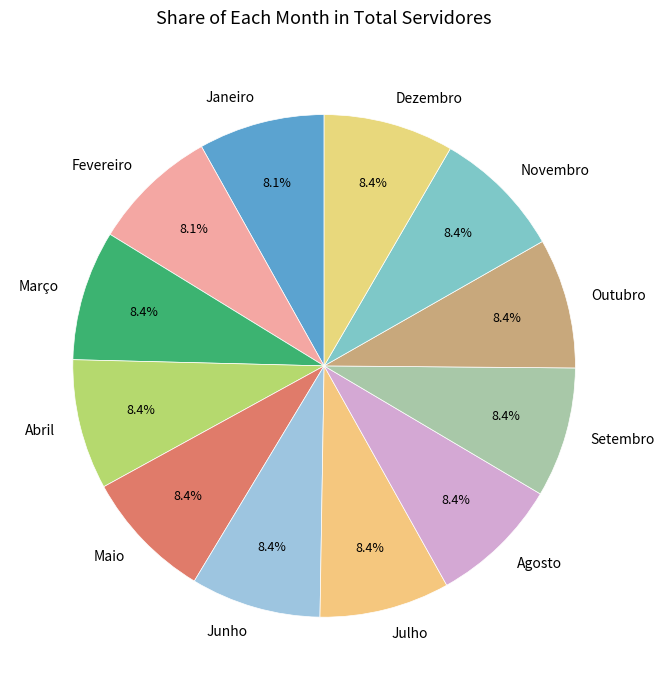

Is there any slice that represents more than half of the pie?

No